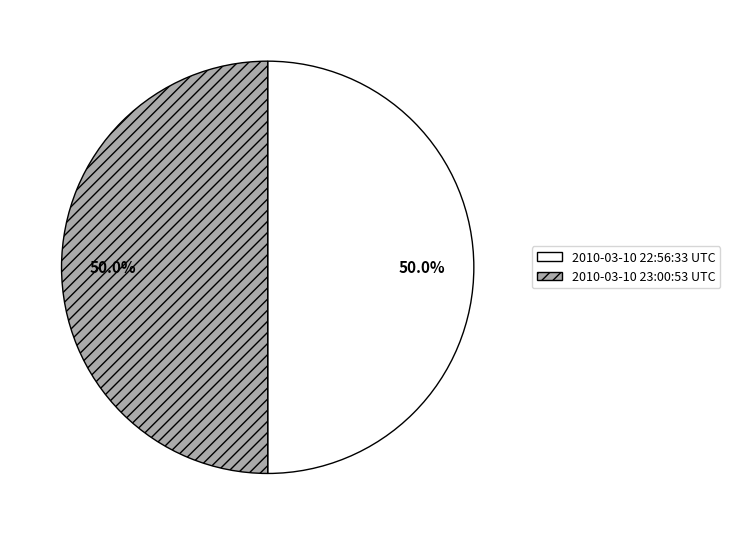

Approximately how many times larger is the value at 2010-03-10 22:56:33 UTC compared to 2010-03-10 23:00:53 UTC?

1.0